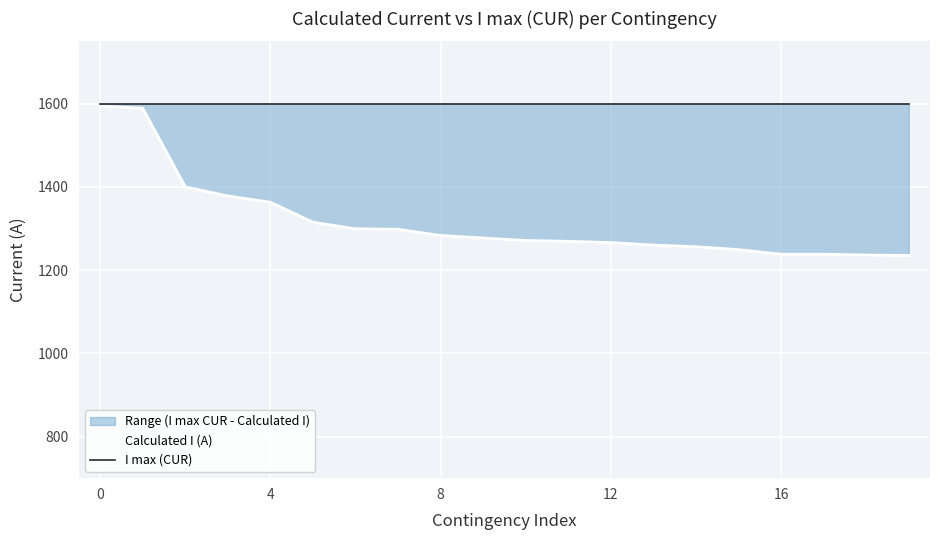

How many lines are shown in the chart?

2